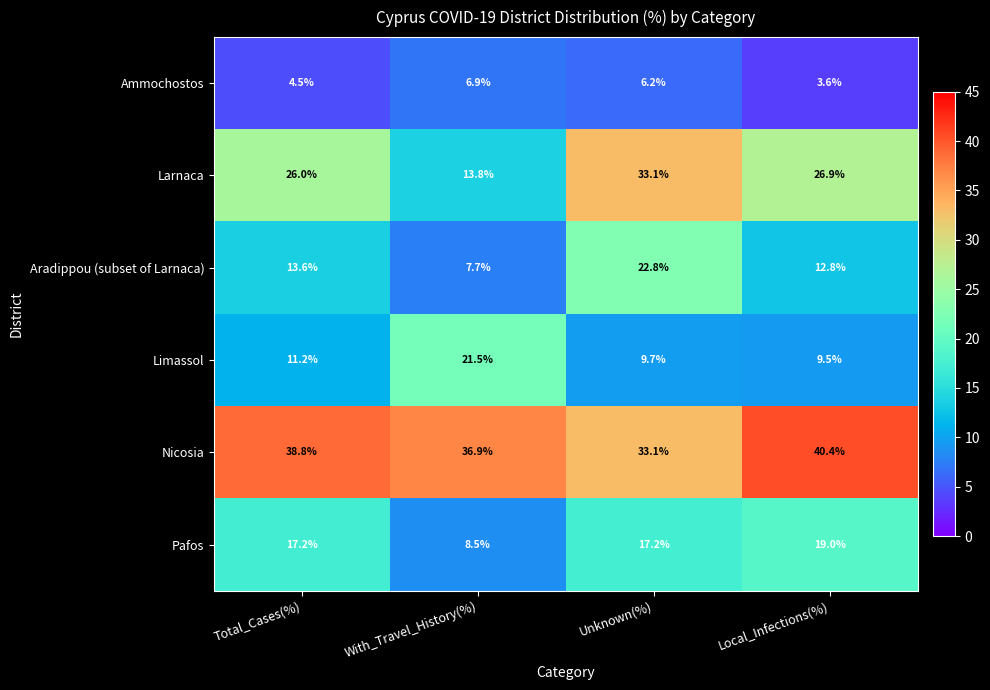

What is the difference between the second highest and minimum values in the Ammochostos series?

2.6